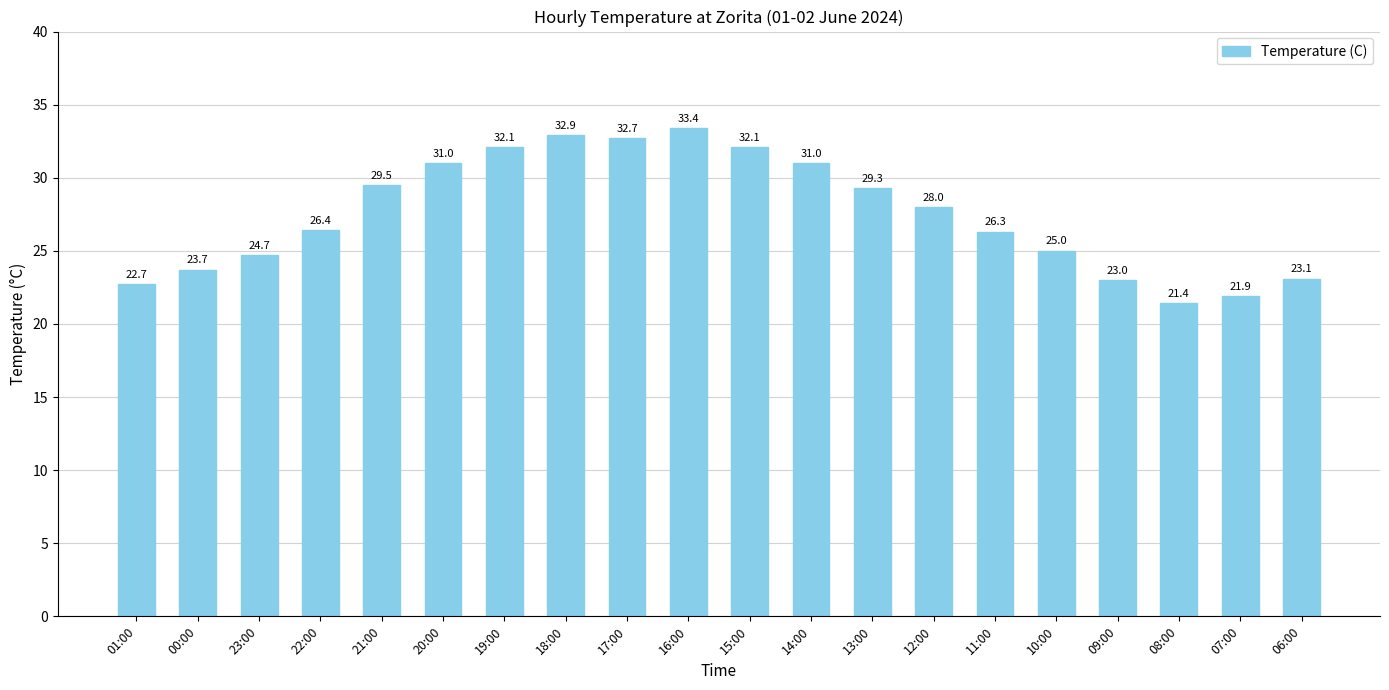

At which label is the value closest to 27?

22:00